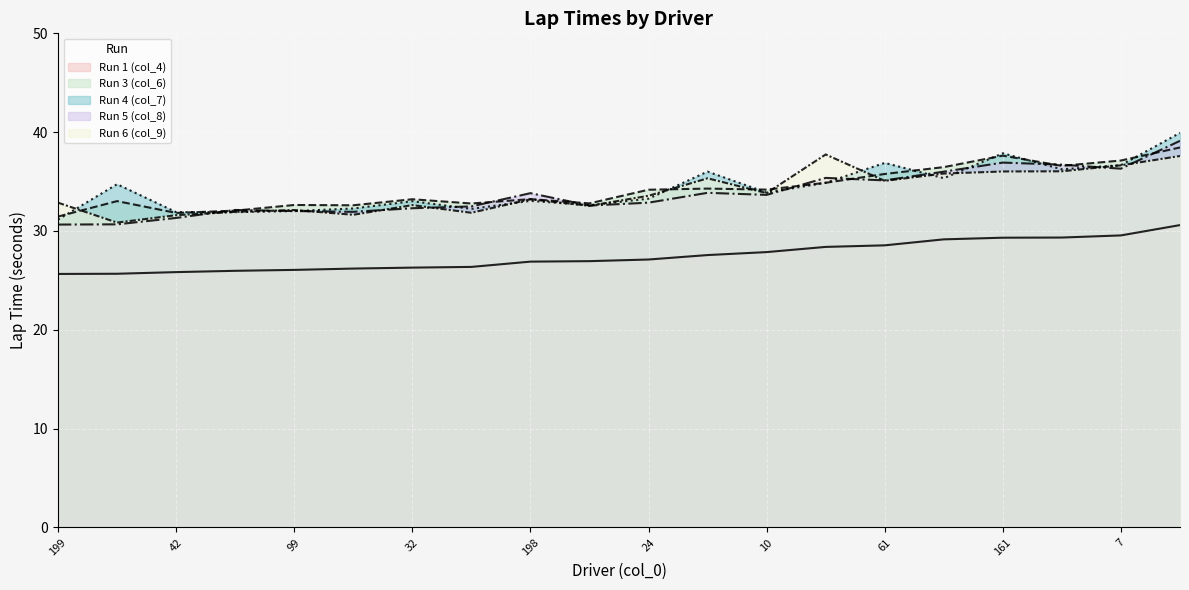

Where is the first local maximum for Run 3 (col_6) (line)?

42